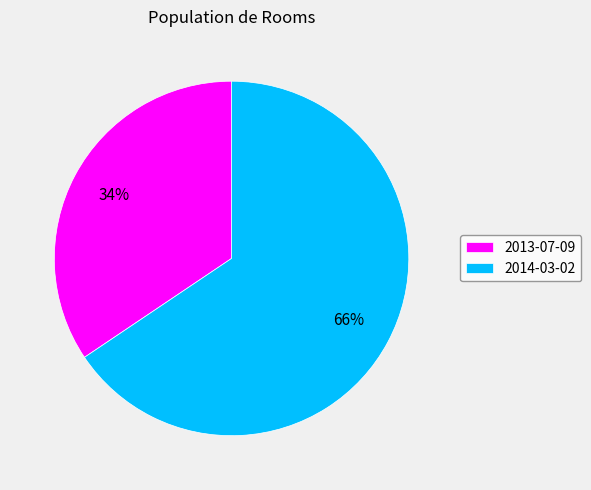

Count the number of slices in the pie.

2